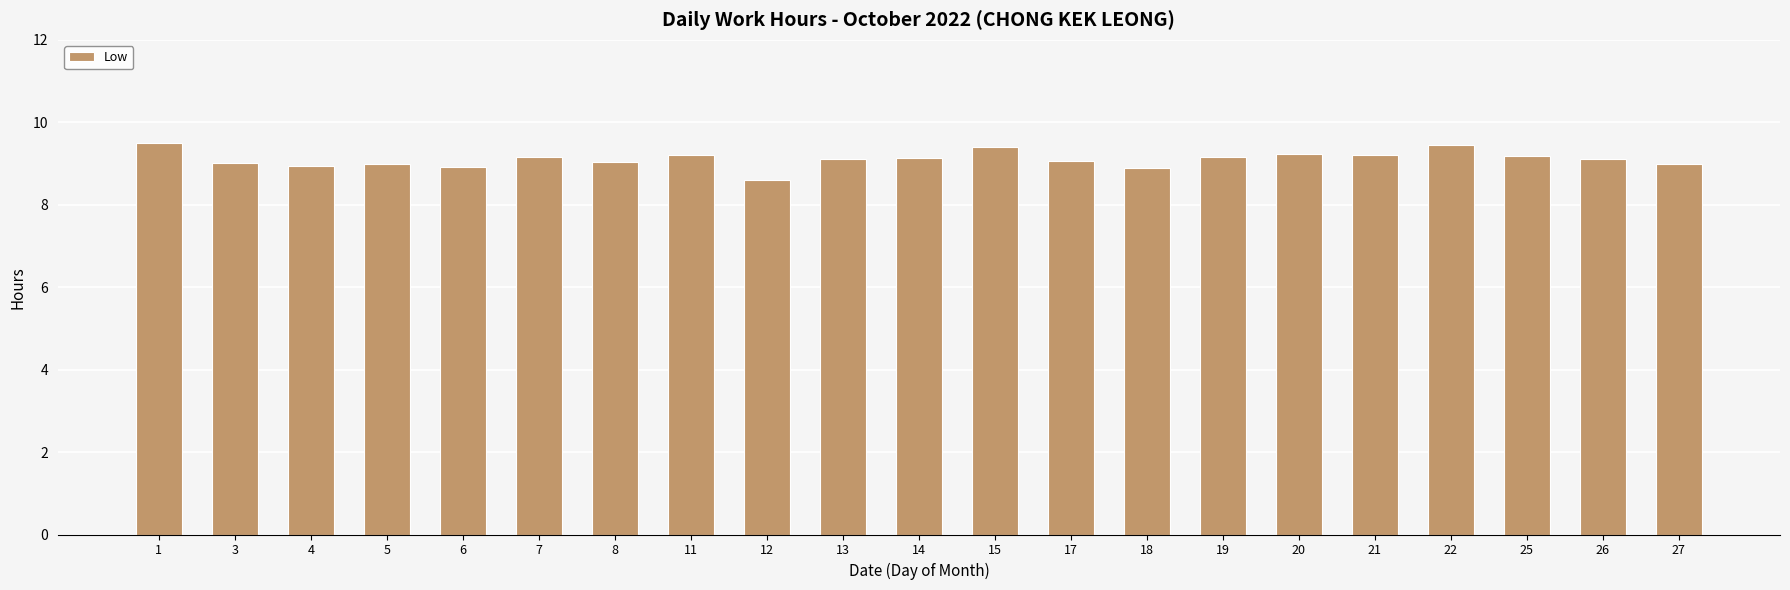

Count the number of data series in this chart.

1